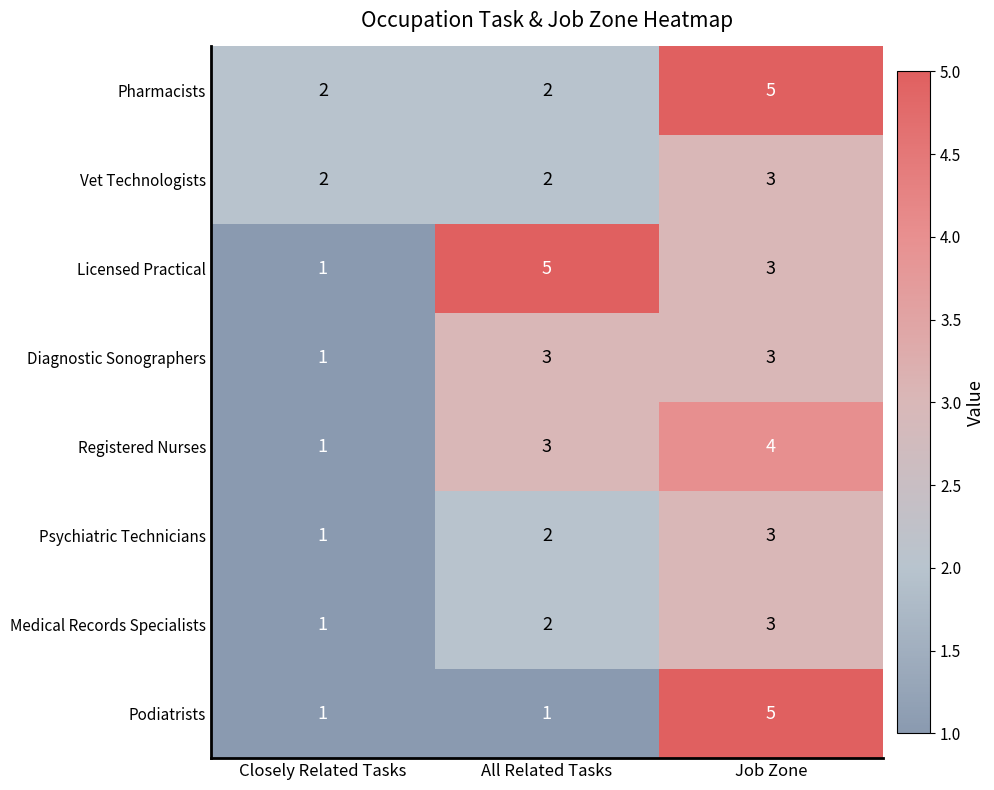

Reading left to right, extract all data points from this chart.

Pharmacists: 2	2	5
Vet Technologists: 2	2	3
Licensed Practical: 1	5	3
Diagnostic Sonographers: 1	3	3
Registered Nurses: 1	3	4
Psychiatric Technicians: 1	2	3
Medical Records Specialists: 1	2	3
Podiatrists: 1	1	5